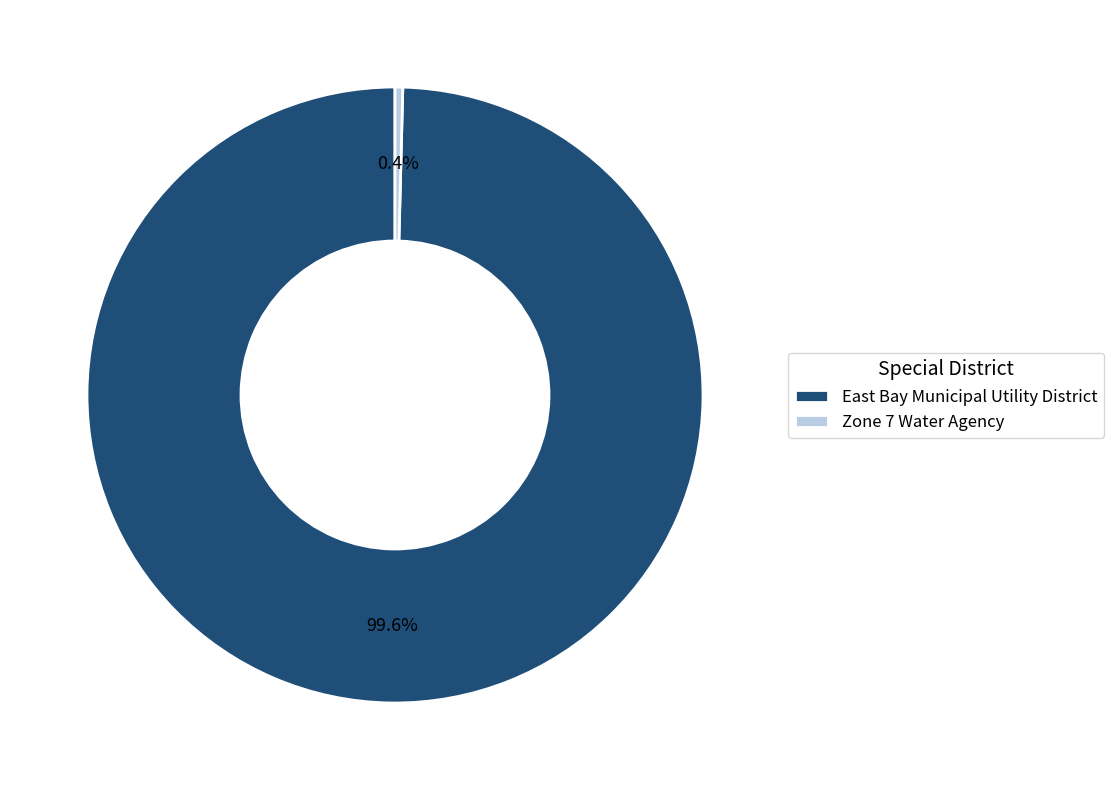

Do East Bay Municipal Utility District and Zone 7 Water Agency together represent more than half of the pie?

Yes